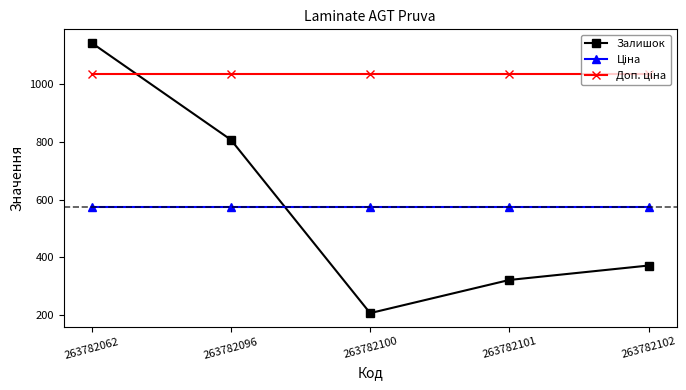

What is the value of the Залишок point at the 2nd from the left?

808.0